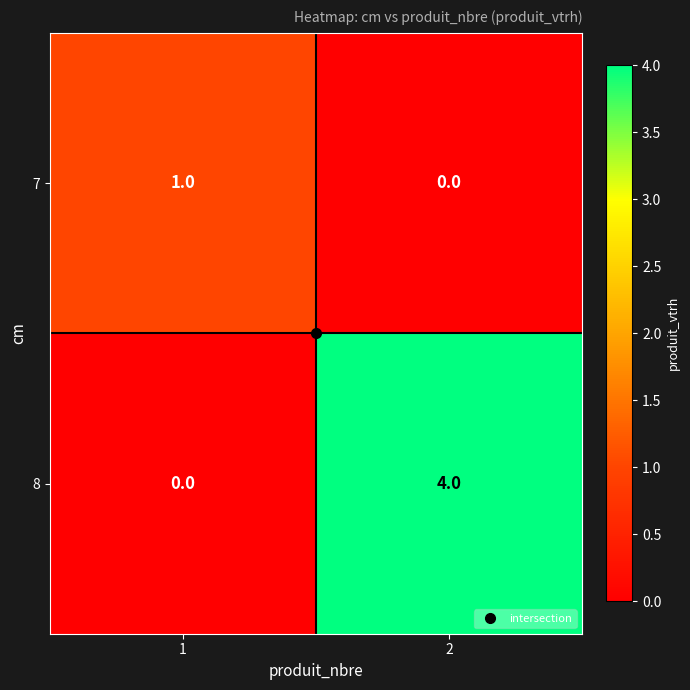

Rank the series by their maximum value, from lowest to highest.

7, 8